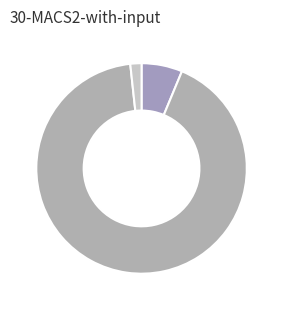

What is the smallest slice in the pie chart?

Матична књига венчаних (Вреоци)